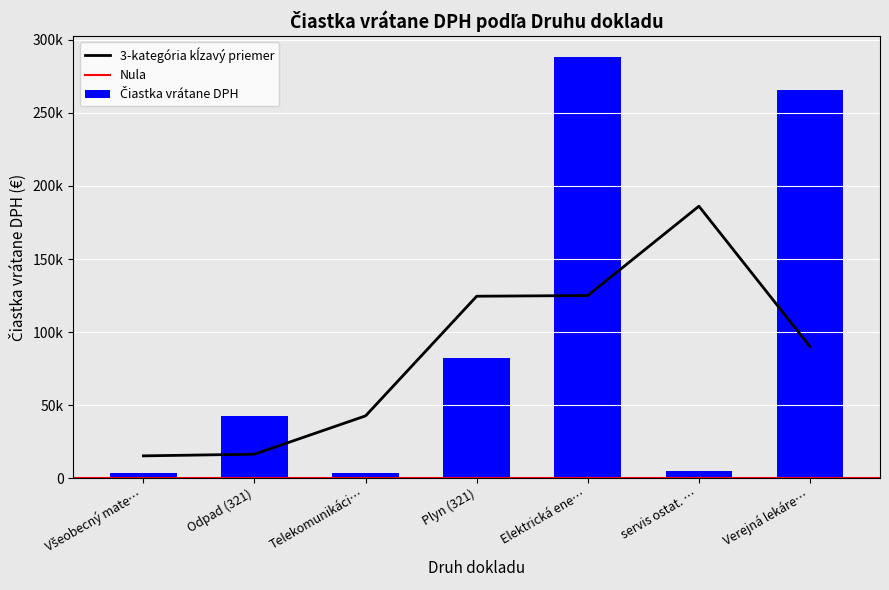

How many data points are less than 5229?

9